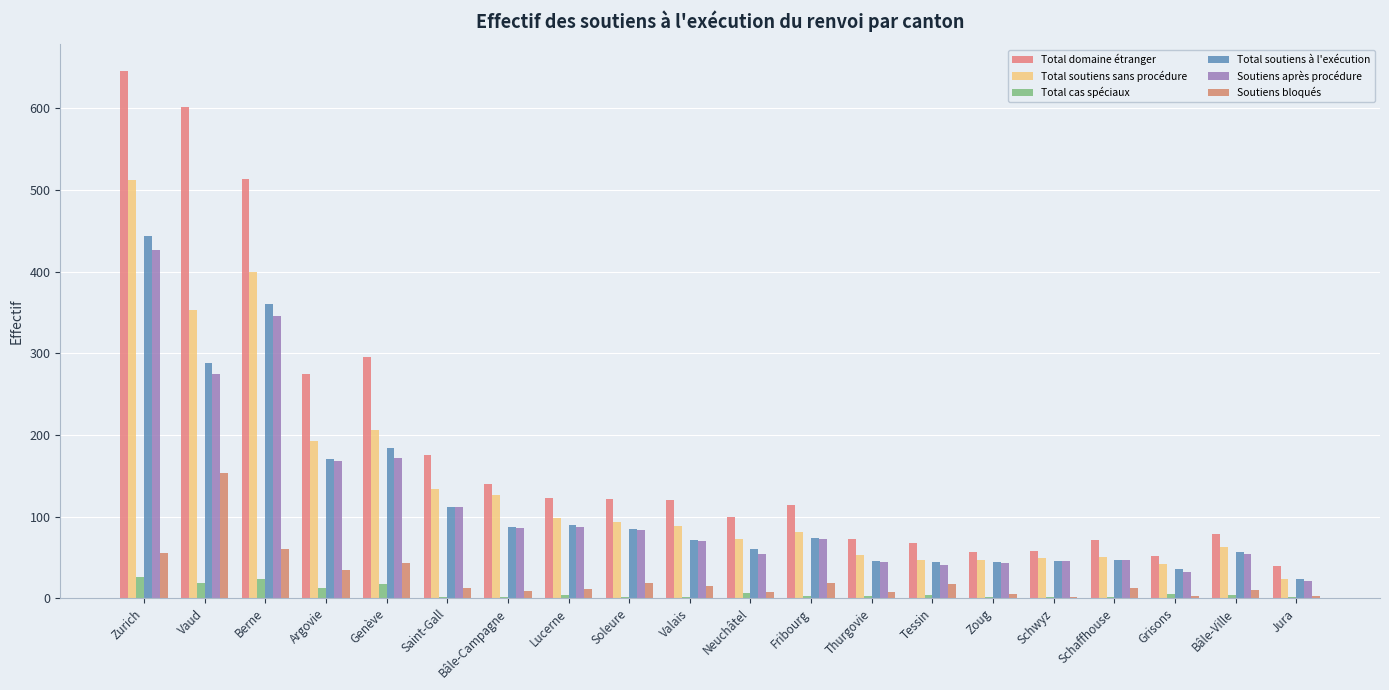

Reading left to right, transcribe all the data shown in this chart.

Total domaine étranger: 646	602	513	274	295	175	140	123	122	120	99	114	72	68	57	58	71	52	79	39
Total soutiens sans procédure: 512	353	399	192	206	134	126	98	93	88	72	81	53	47	47	49	50	42	63	24
Total cas spéciaux: 26	19	24	12	17	1	1	4	2	2	6	3	3	4	1	2	1	5	4	2
Total soutiens à l'exécution: 444	288	360	171	184	112	87	89	85	71	60	74	46	44	44	45	47	36	56	23
Soutiens après procédure: 427	275	345	168	172	112	86	87	84	70	54	72	44	41	43	45	47	32	54	21
Soutiens bloqués: 55	153	60	34	43	12	9	11	18	15	8	19	7	17	5	2	13	3	10	3